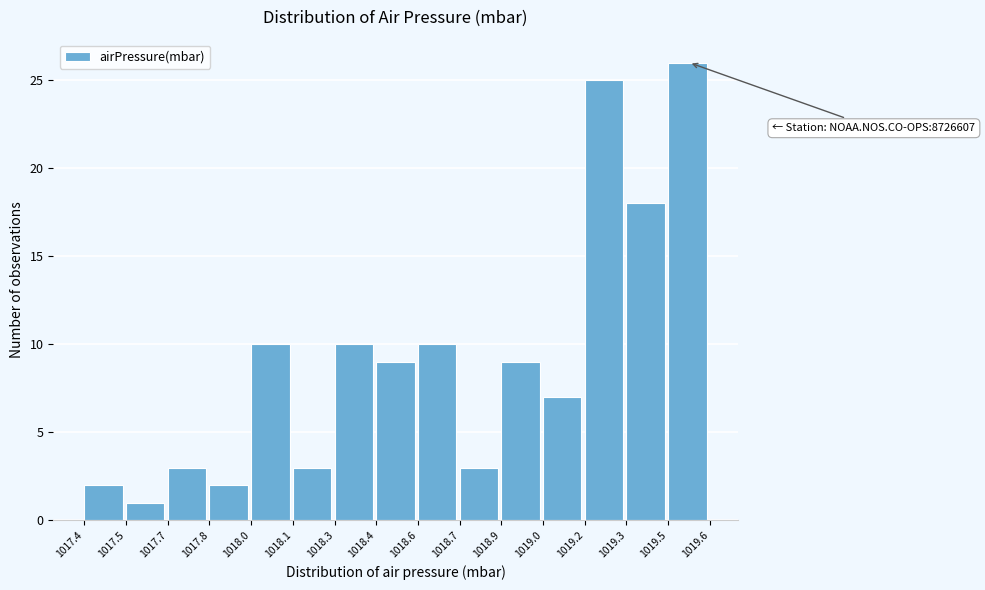

Reading right to left, what are all the values shown in this chart?

26	18	25	7	9	3	10	9	10	3	10	2	3	1	2